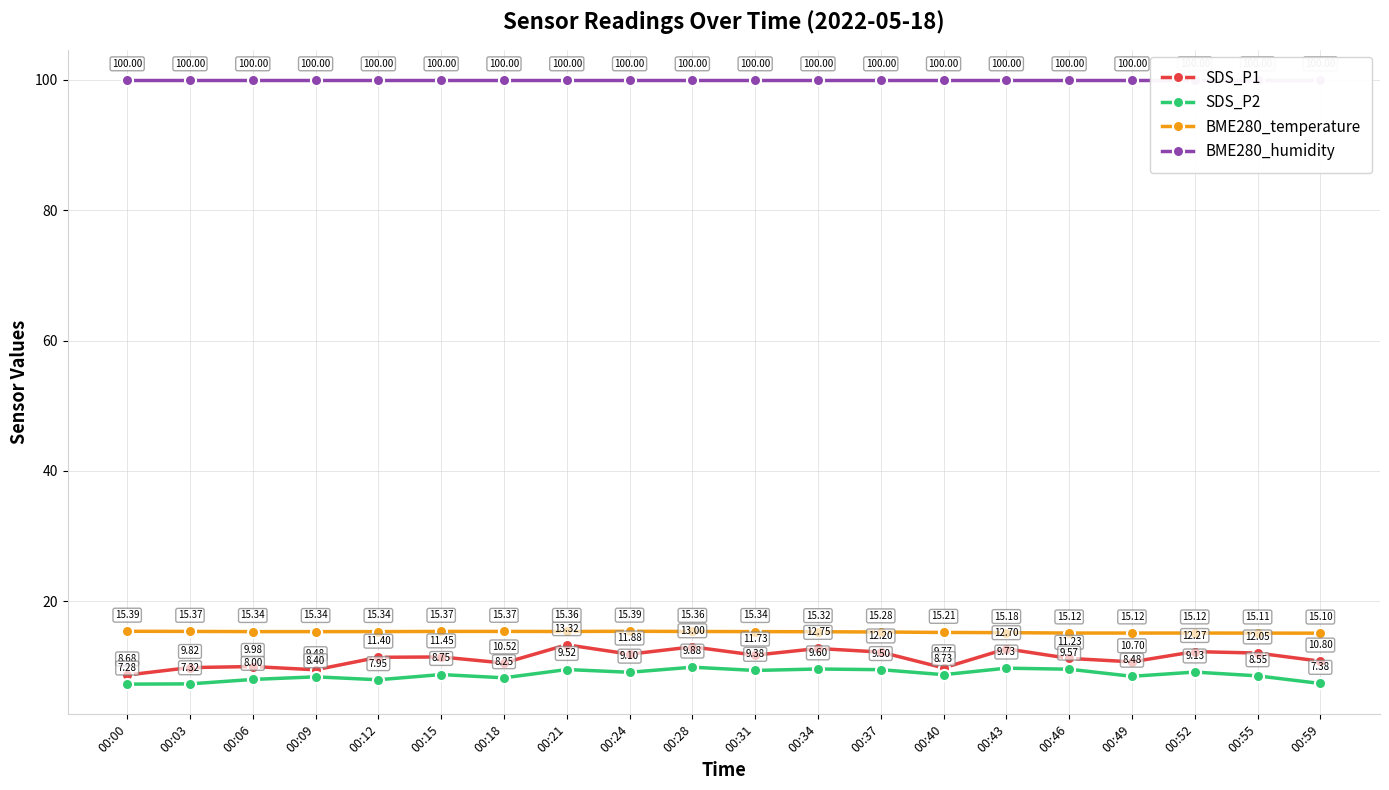

True or false: SDS_P1 and BME280_humidity intersect in this chart.

False